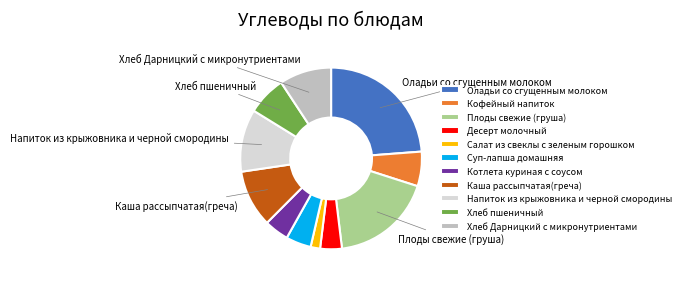

What is the largest slice in the pie chart?

Оладьи со сгущенным молоком